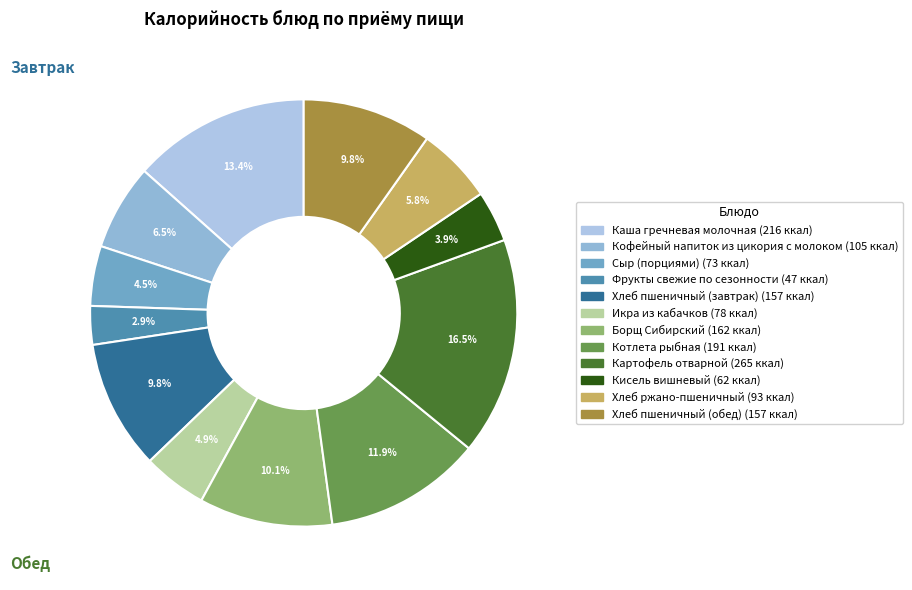

How many segments does this pie chart have?

12